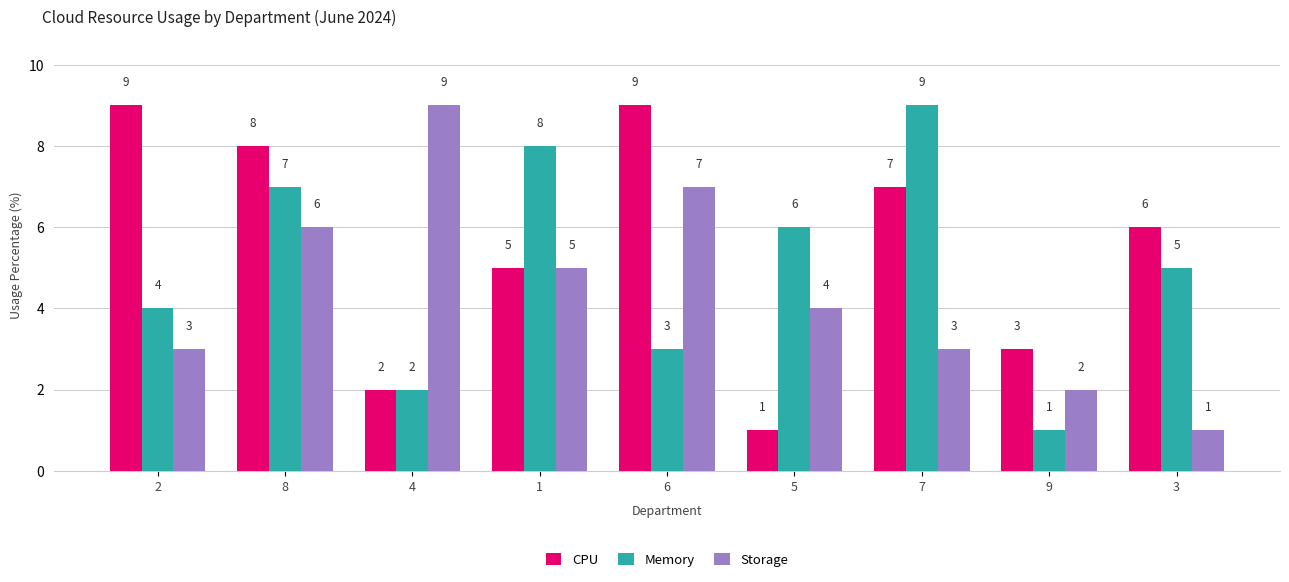

How many bars are there in total?

27